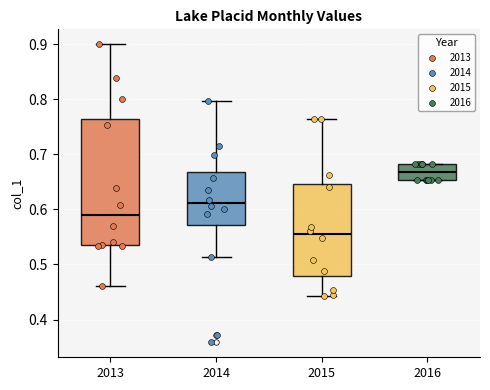

Reading left to right, read every box against the y-axis: the position of its median line, the range the box covers, and the ends of its whiskers. The values are not printed on the chart, so give them approximately, as read against the axis.

2013: median 0.59, box 0.54 to 0.76, whiskers 0.46 to 0.90
2014: median 0.61, box 0.57 to 0.67, whiskers 0.51 to 0.80
2015: median 0.56, box 0.48 to 0.65, whiskers 0.44 to 0.76
2016: median 0.67, box 0.65 to 0.68, whiskers 0.65 to 0.68